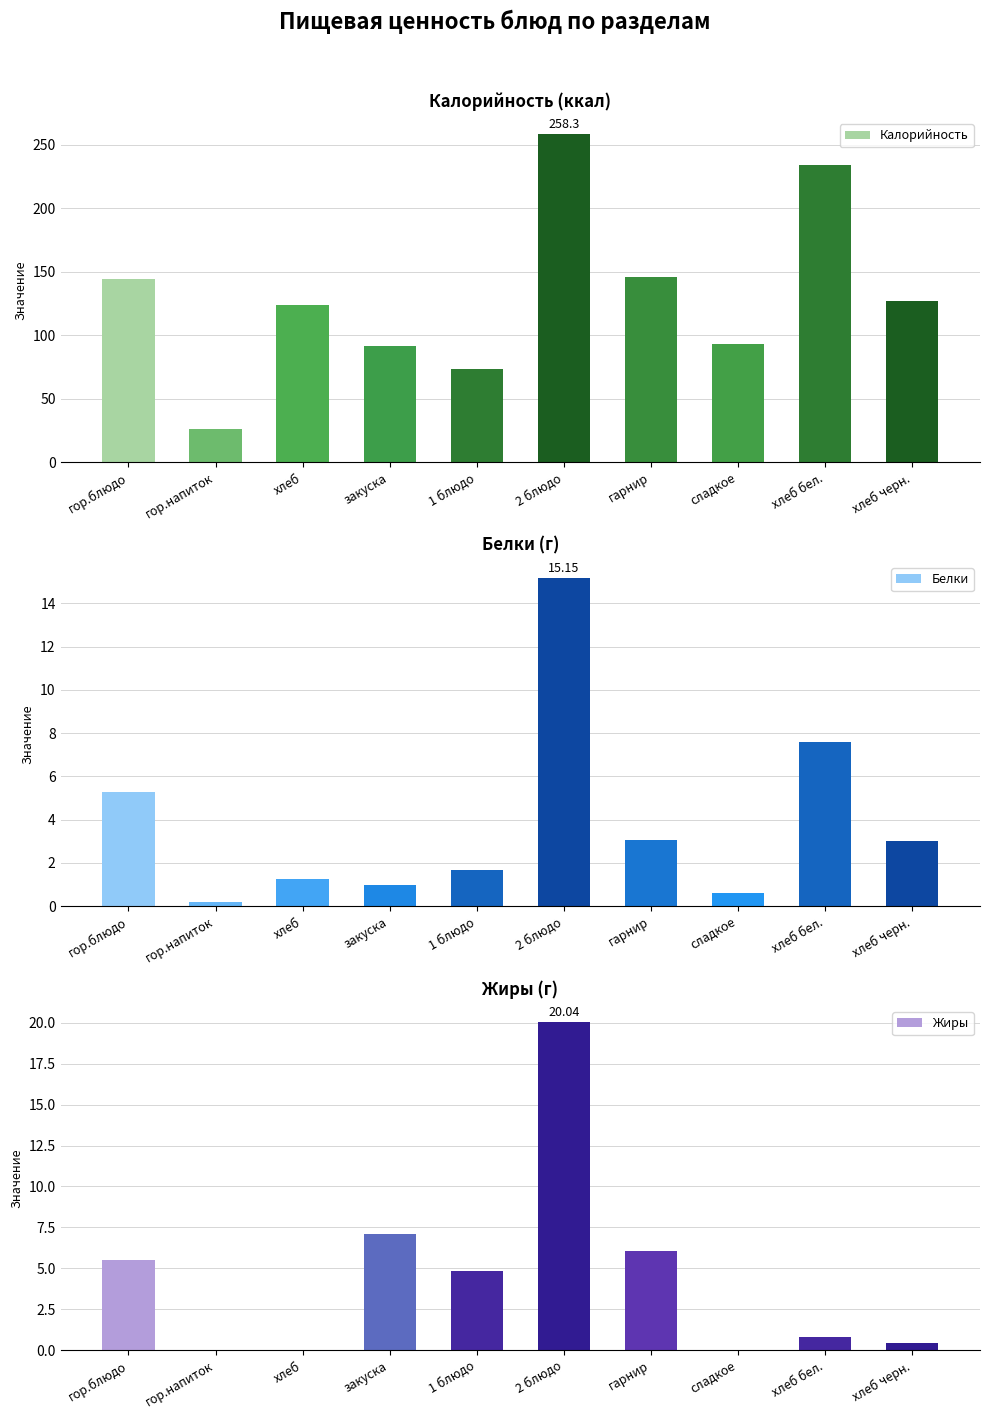

How many bars are there in each group?

3